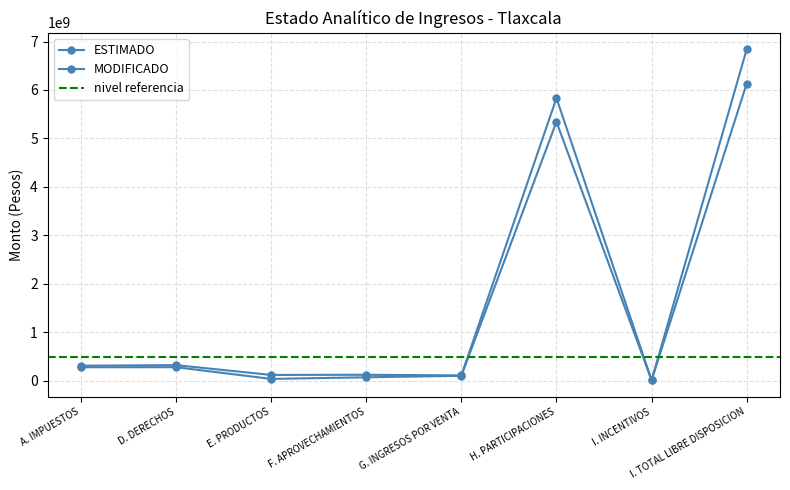

What is the difference between the second highest and minimum values in the ESTIMADO series?

5331932795.0